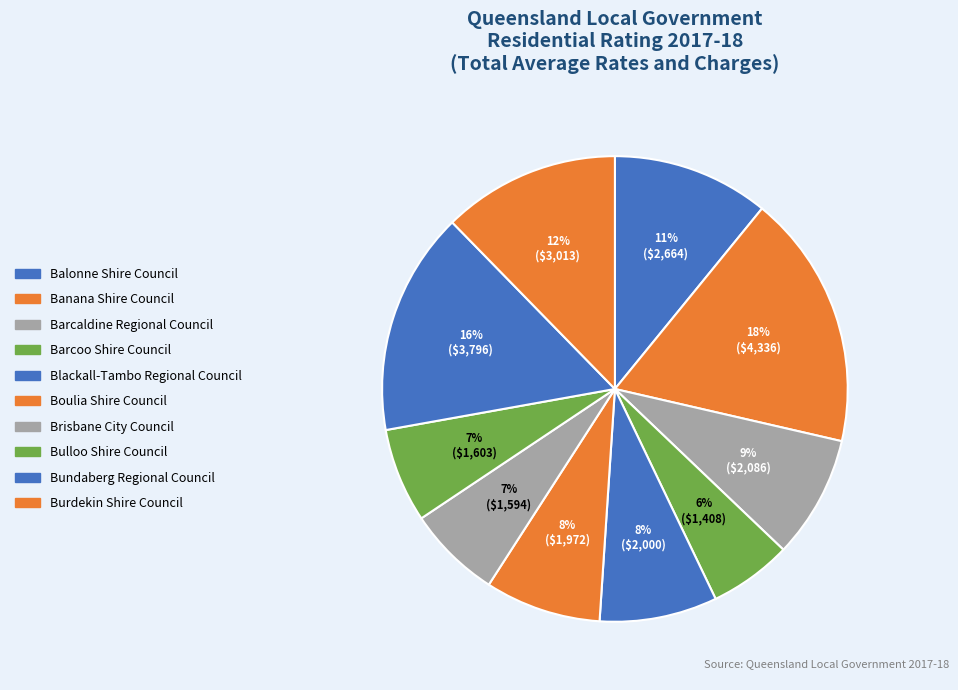

Count the number of slices in the pie.

10